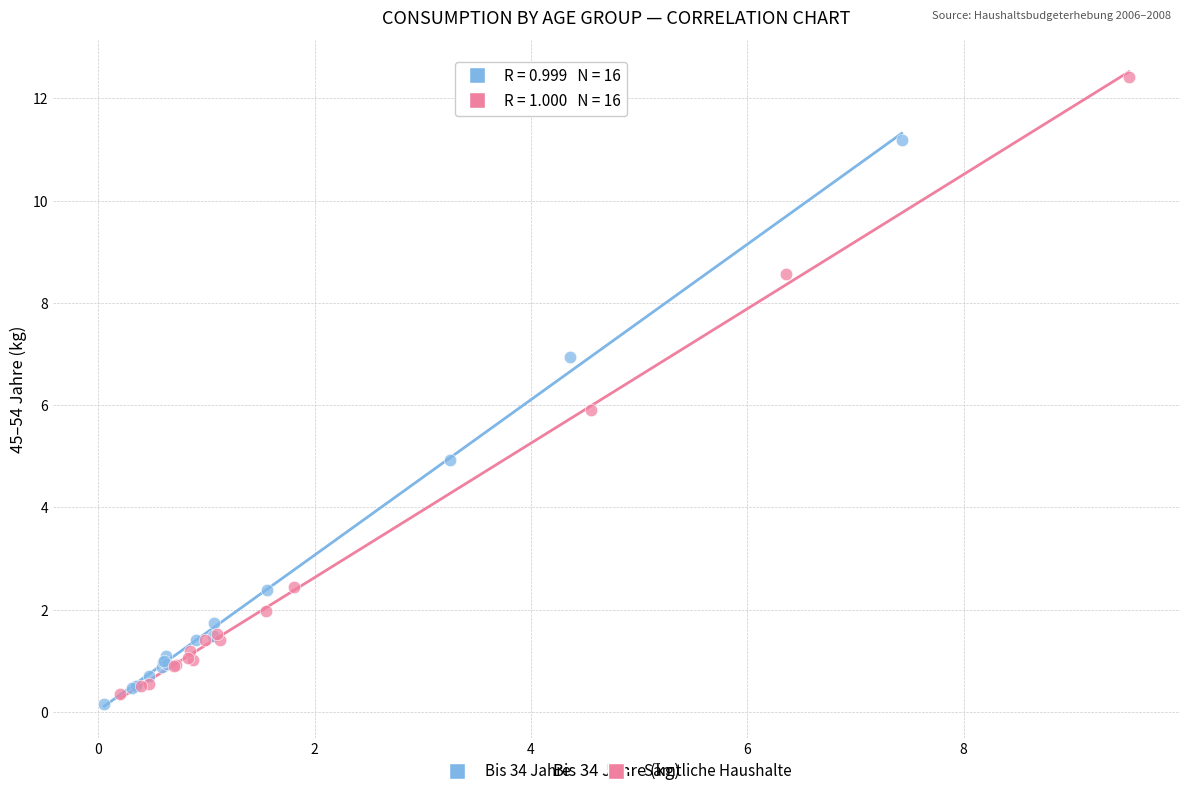

Which series contains the highest Y value?

Sämtliche Haushalte